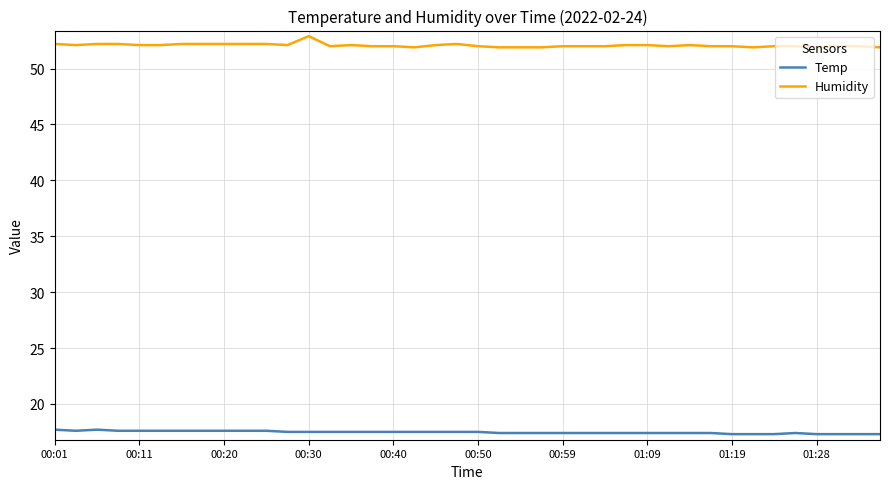

What is the average value of the Temp series?

17.5